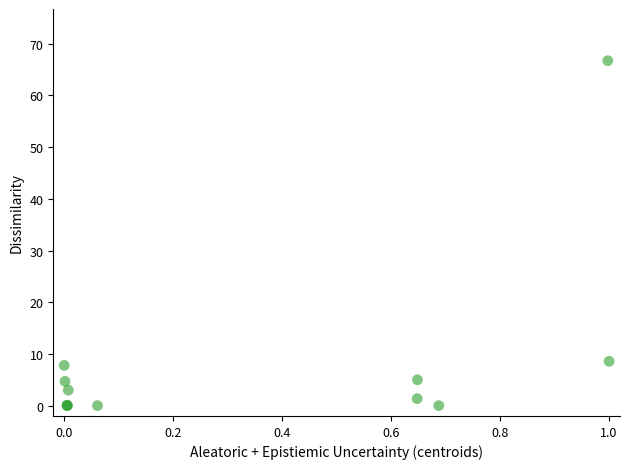

What Y value in the scatter plot is closest to 33?

8.6